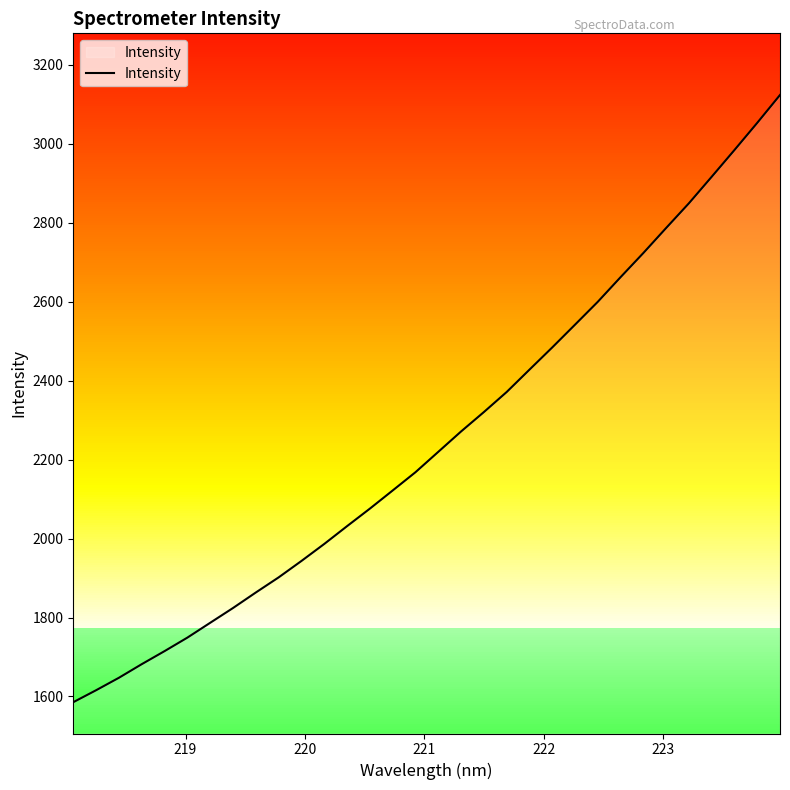

What is the maximum value shown in the chart?

3123.2